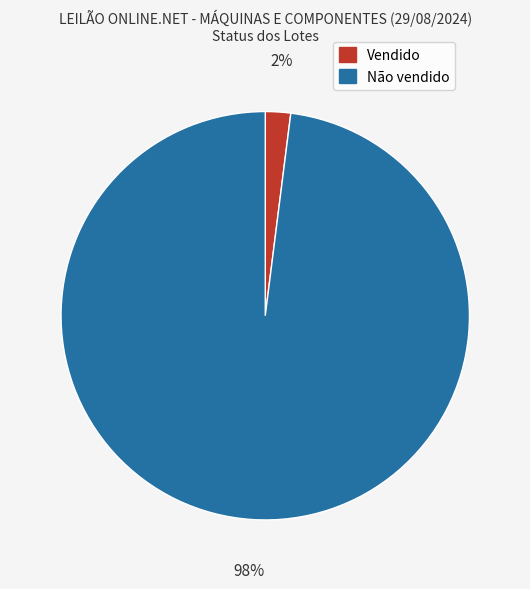

Rank the categories by value from highest to lowest.

Não vendido, Vendido